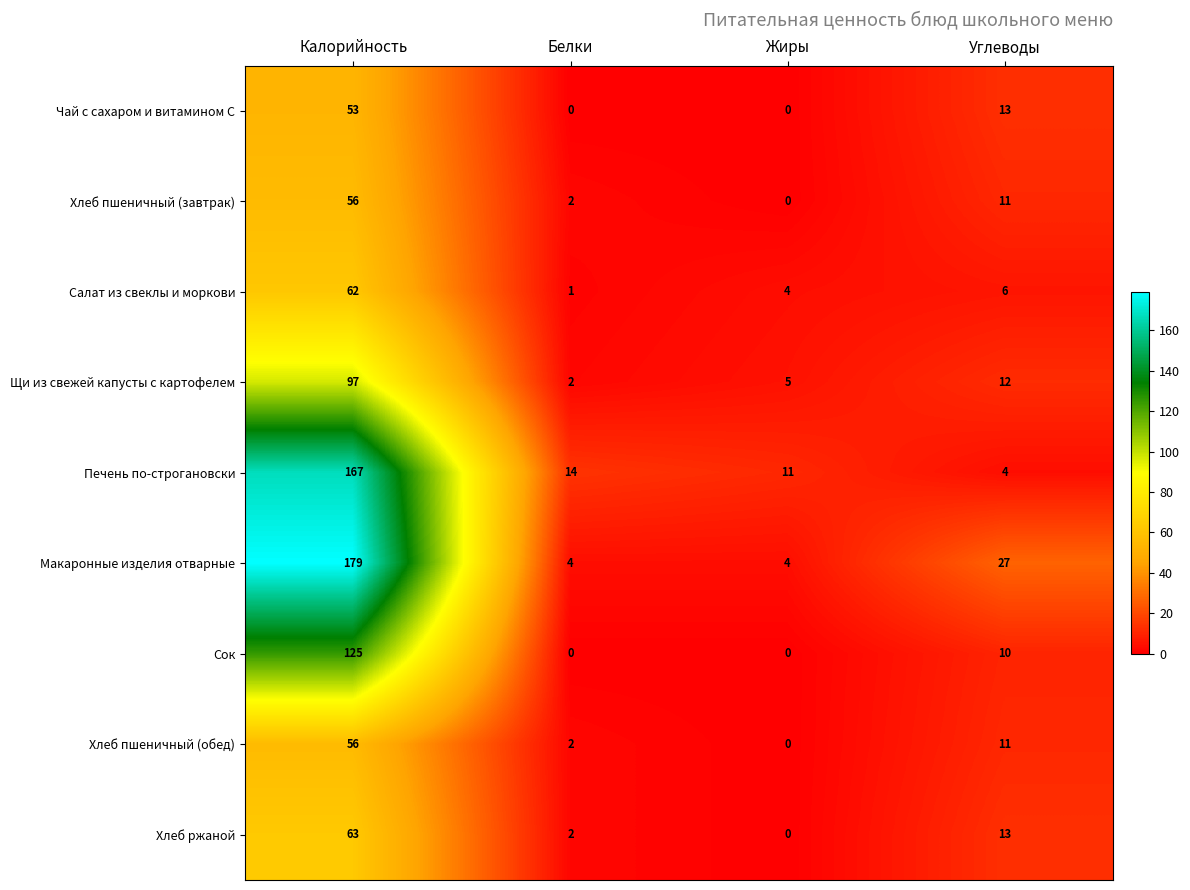

Which series has the largest total across all categories?

Макаронные изделия отварные